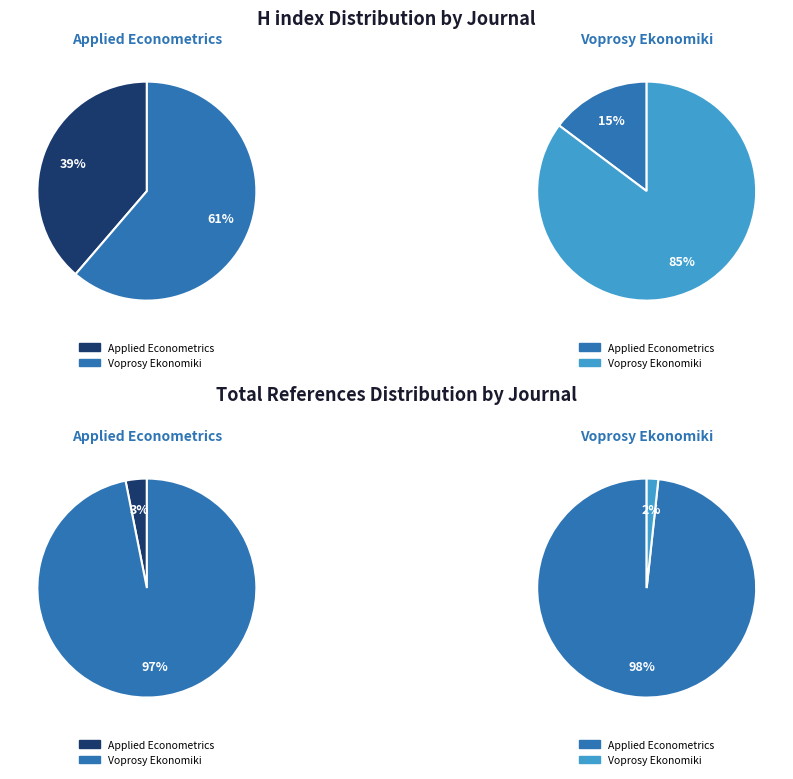

What percentage is the Voprosy Ekonomiki slice, to the nearest percent?

97%